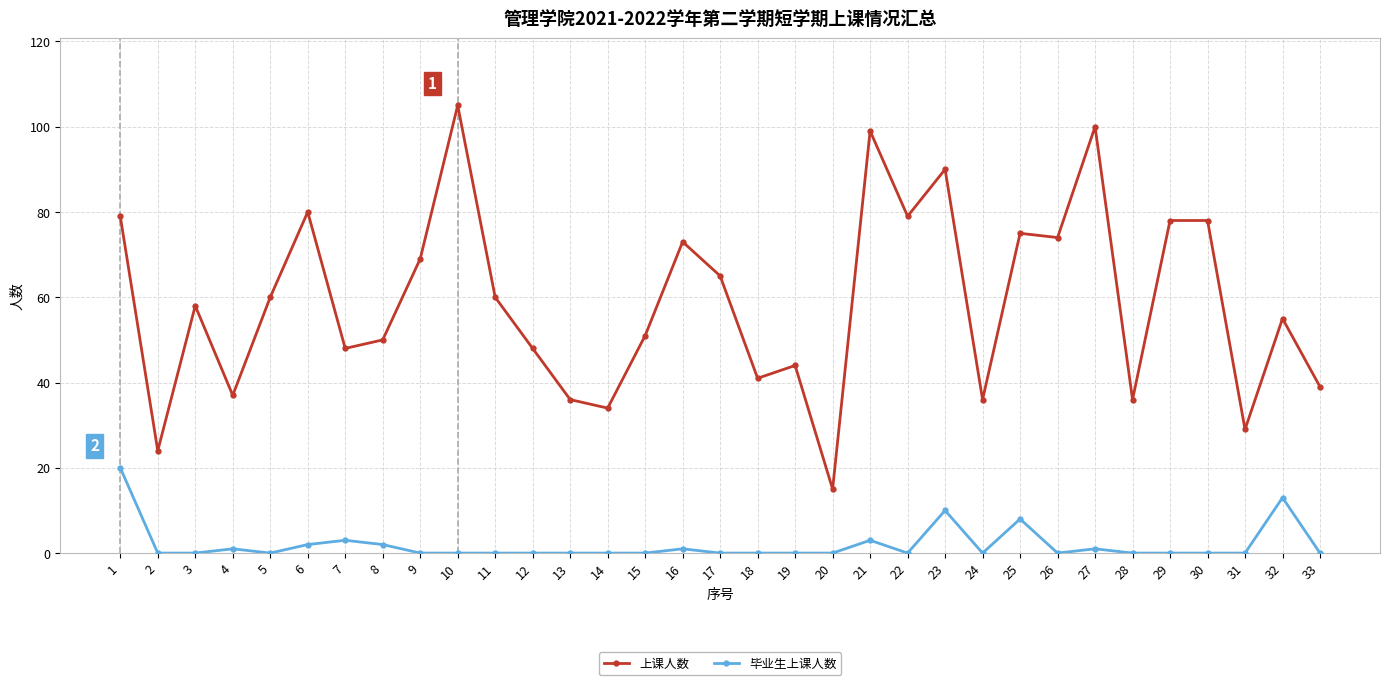

Which series has the largest total across all categories?

上课人数